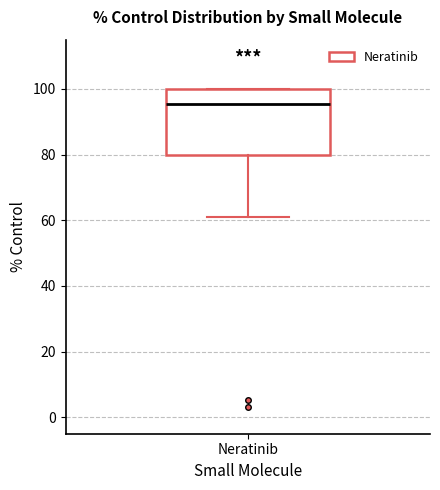

Transcribe this box plot: give where the median line is, the range the box spans, and where the two whiskers end, as read against the y-axis. The values are not printed on the chart, so give them approximately, as read against the axis.

median 96, box 80 to 100, whiskers 62 to 100